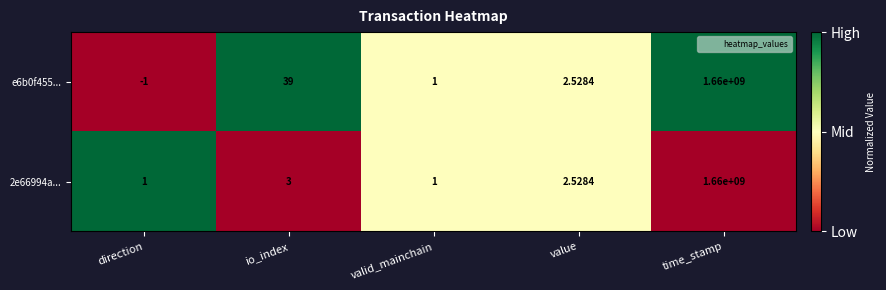

List the series in order of their overall mean, highest first.

e6b0f455..., 2e66994a...